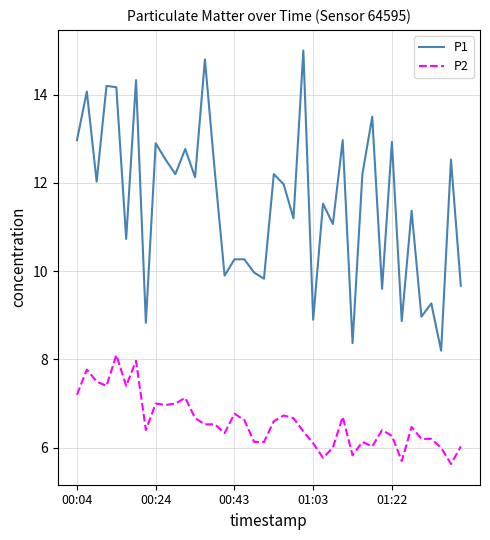

Which series has the largest range (max minus min)?

P1